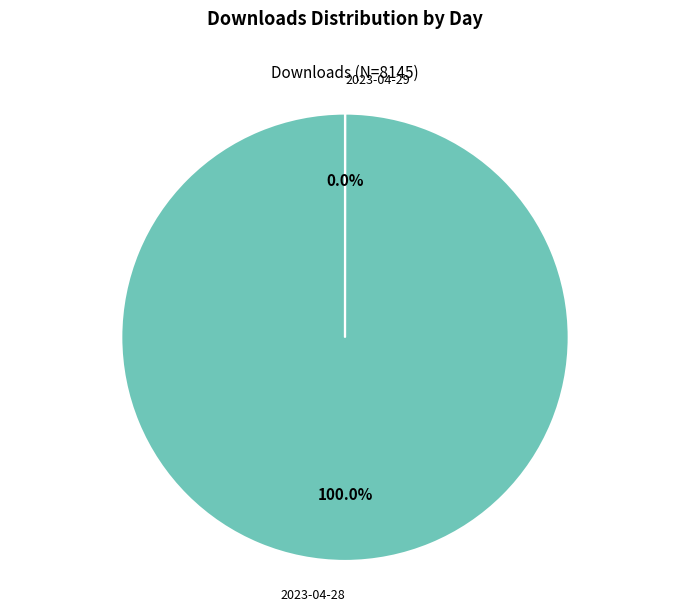

Which slice is the smallest?

2023-04-29